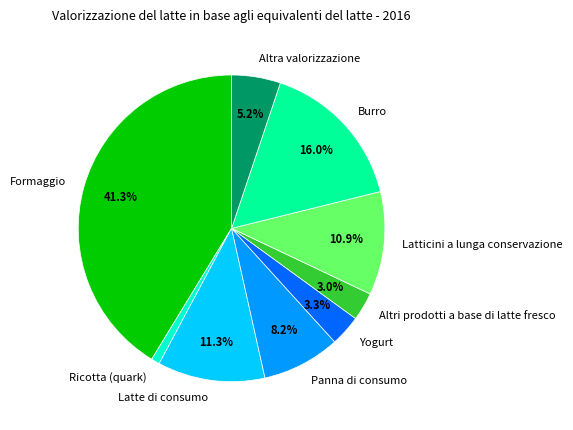

To the nearest percent, what portion does Latticini a lunga conservazione represent?

11%